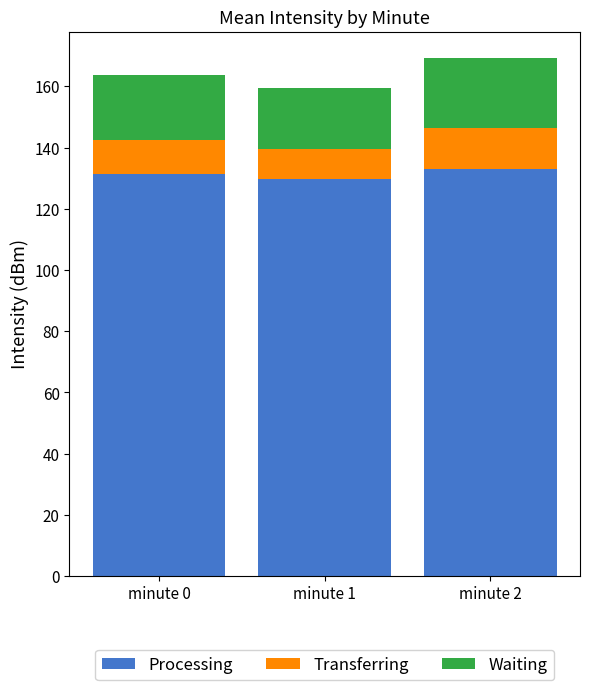

What is the sum of all Processing values?

394.1